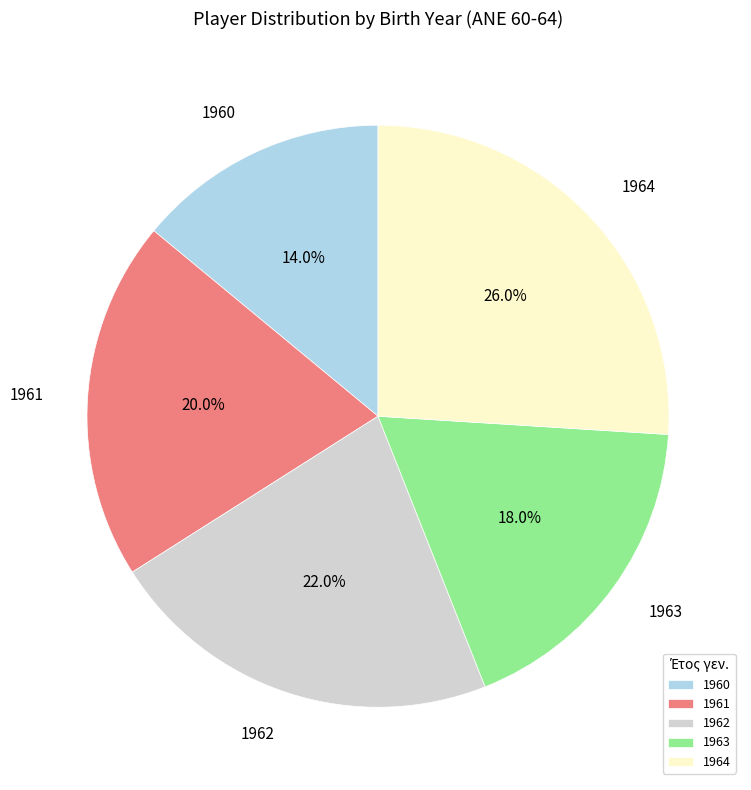

What portion of the pie excludes 1964?

74.0%